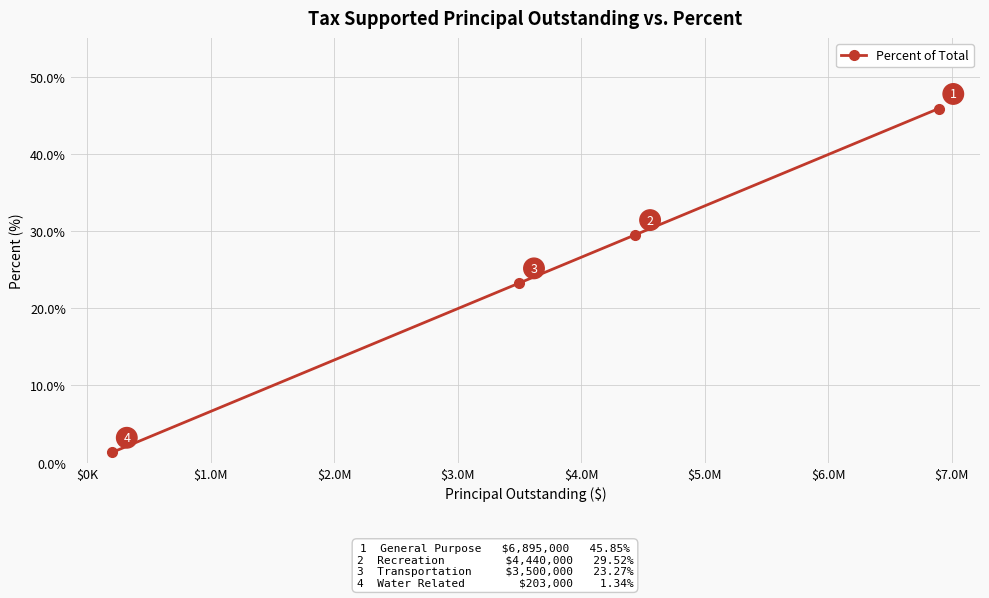

What is the sum of all values?

100.0